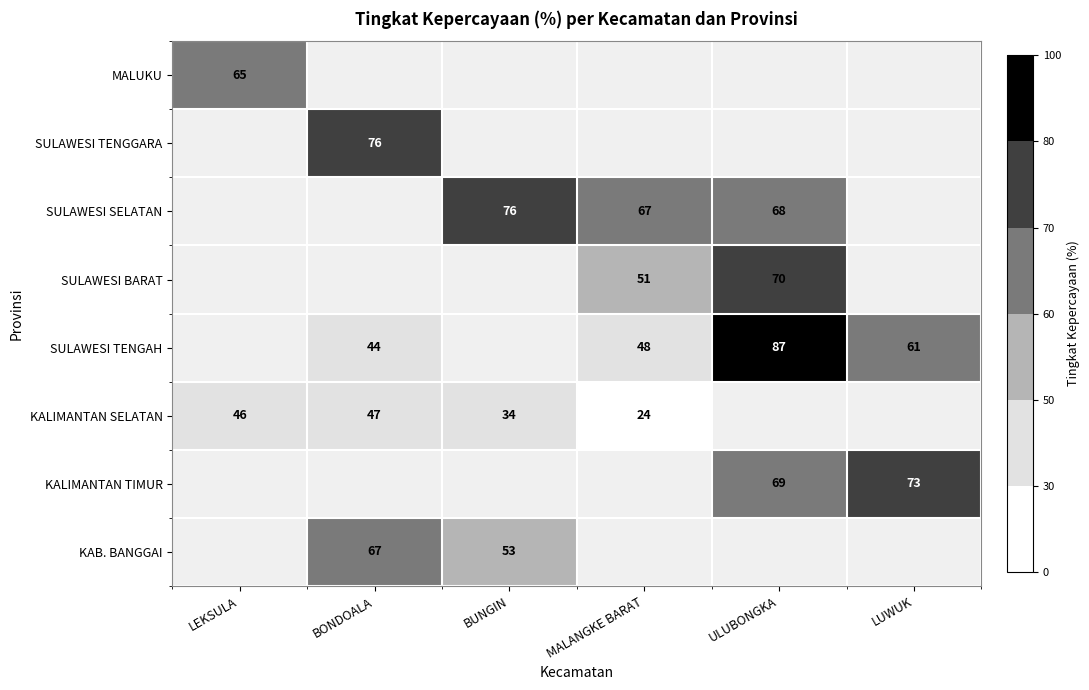

The value of KALIMANTAN SELATAN at LEKSULA is 61. True or false?

False